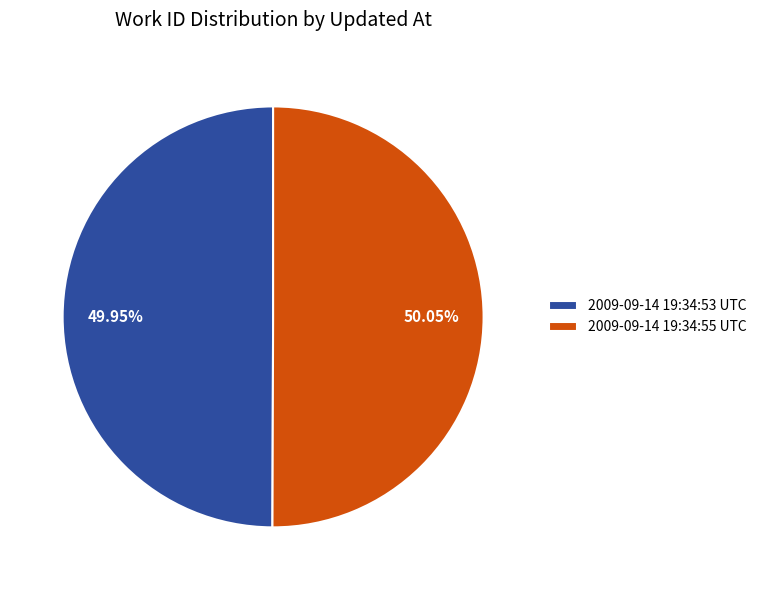

Does any single category account for the majority?

Yes